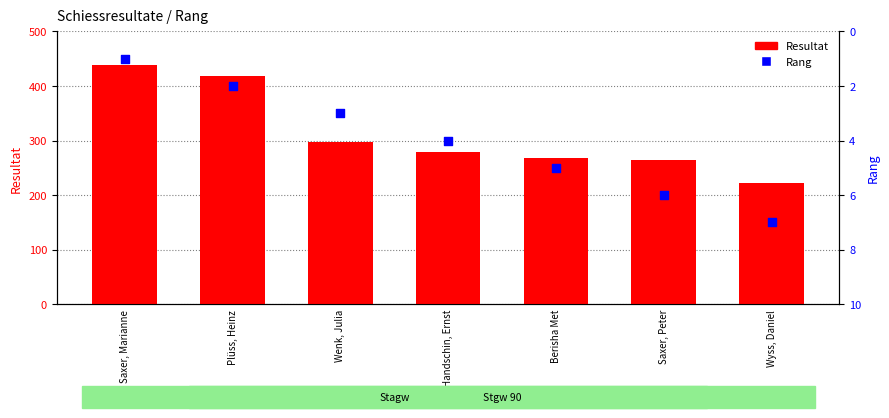

Is the value of Resultat at Wenk, Julia greater than the value of Rang at Saxer, Marianne?

Yes